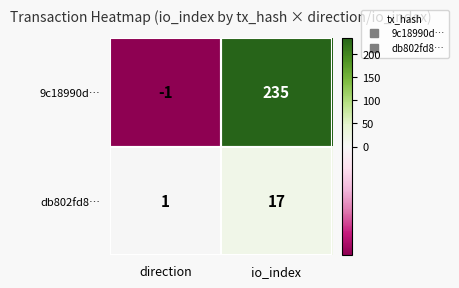

What value does the 9c18990d… series have at io_index, to the nearest 5?

235